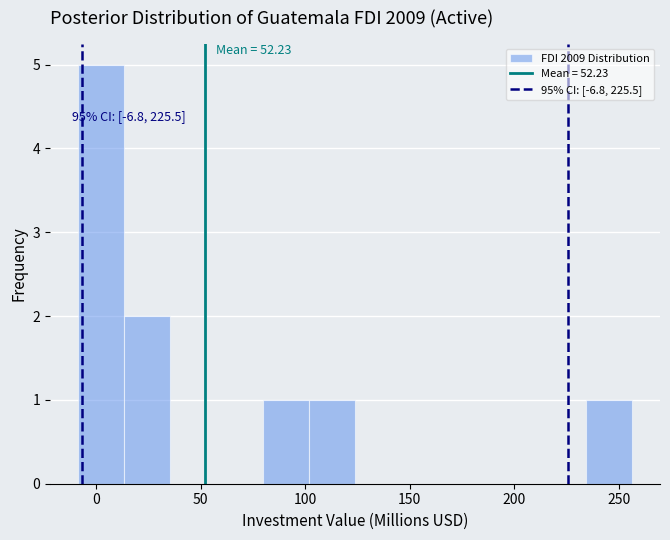

Which range on the x-axis has the tallest bar?

-10 to 15